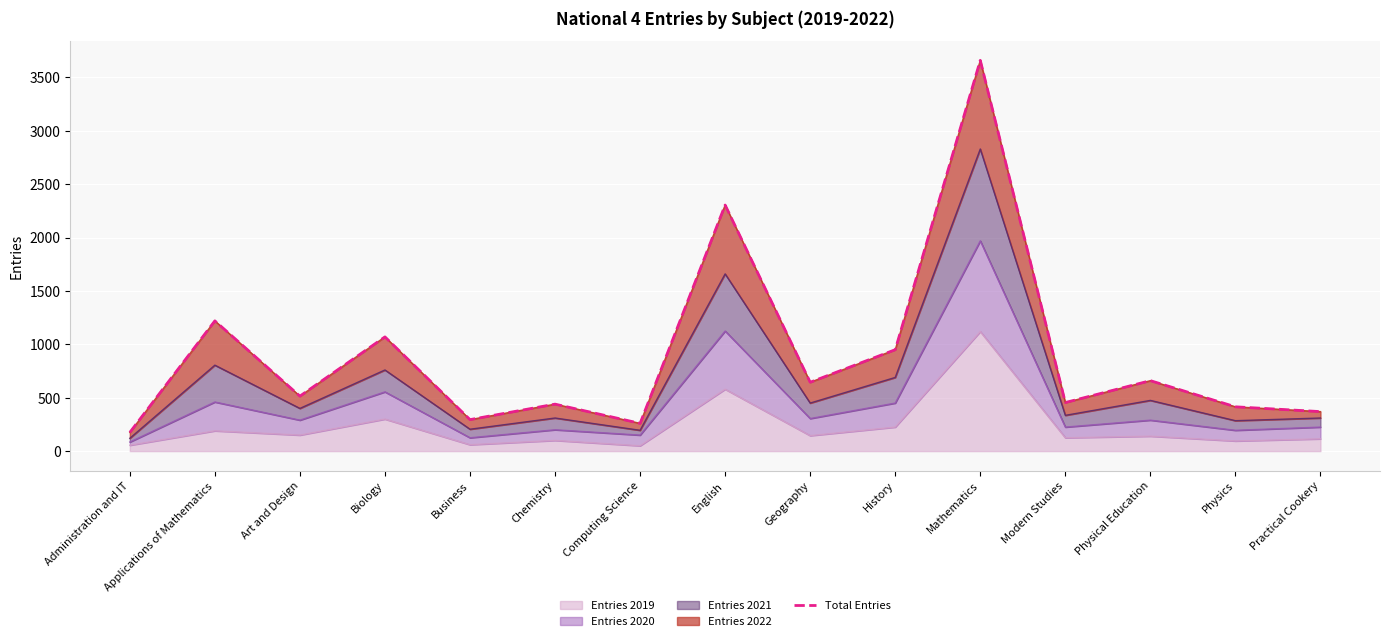

At which label is the value closest to 1917?

English